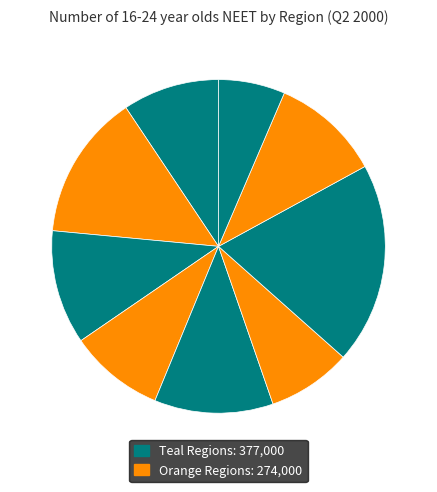

How many slices are in this pie chart?

9